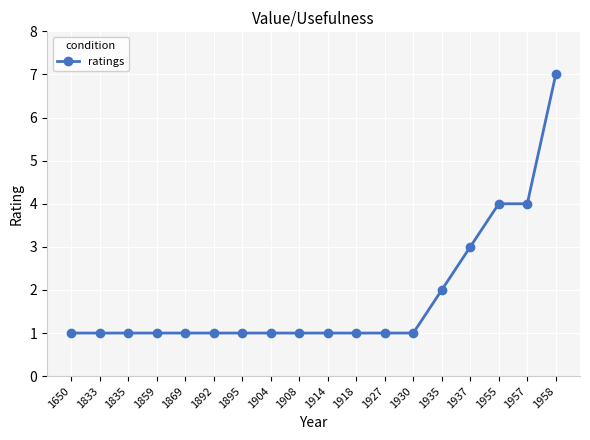

Reading left to right, transcribe all the data shown in this chart.

1650=1	1833=1	1835=1	1859=1	1869=1	1892=1	1895=1	1904=1	1908=1	1914=1	1918=1	1927=1	1930=1	1935=2	1937=3	1955=4	1957=4	1958=7